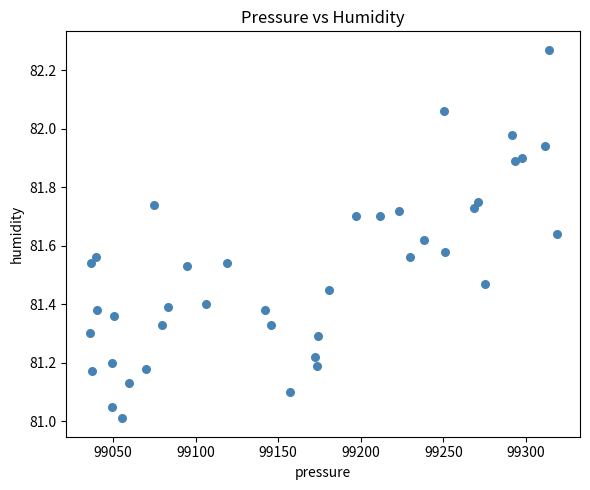

What is the range of Y values (max minus min)?

1.3